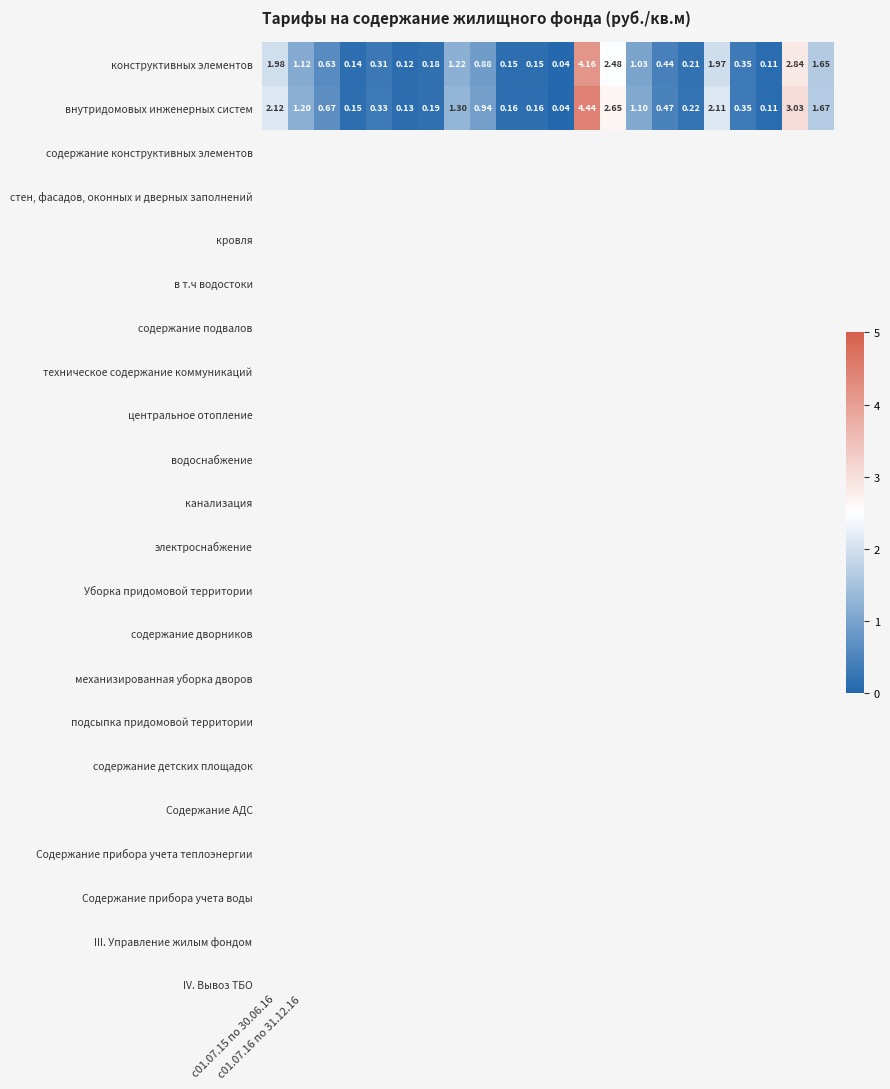

Which series has the largest total across all categories?

внутридомовых инженерных систем